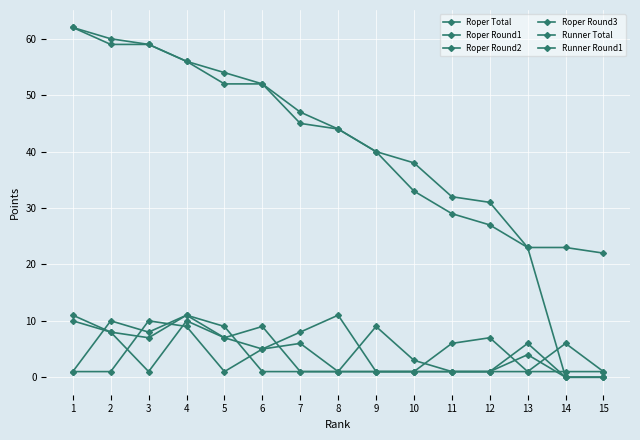

List the labels in order of Roper Round2 value, smallest first.

1, 2, 5, 9, 10, 13, 14, 15, 6, 11, 12, 7, 4, 3, 8